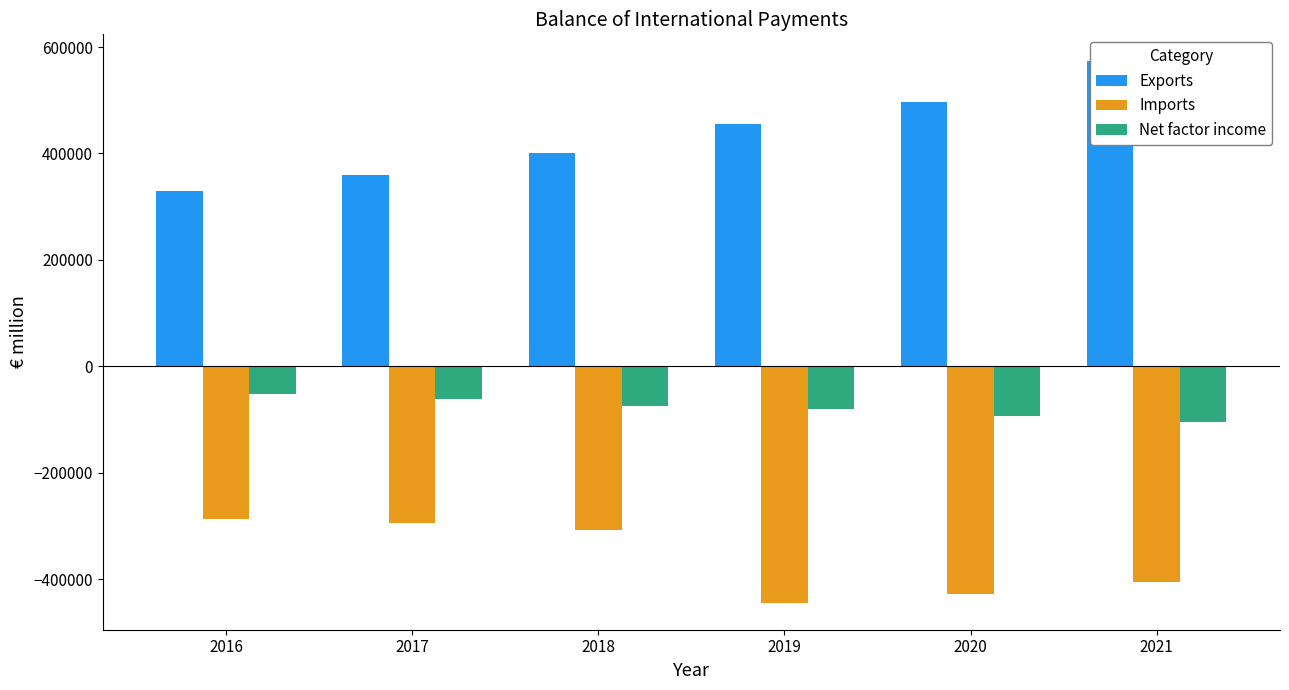

What is the total value across all series at 2020?

-22769.4